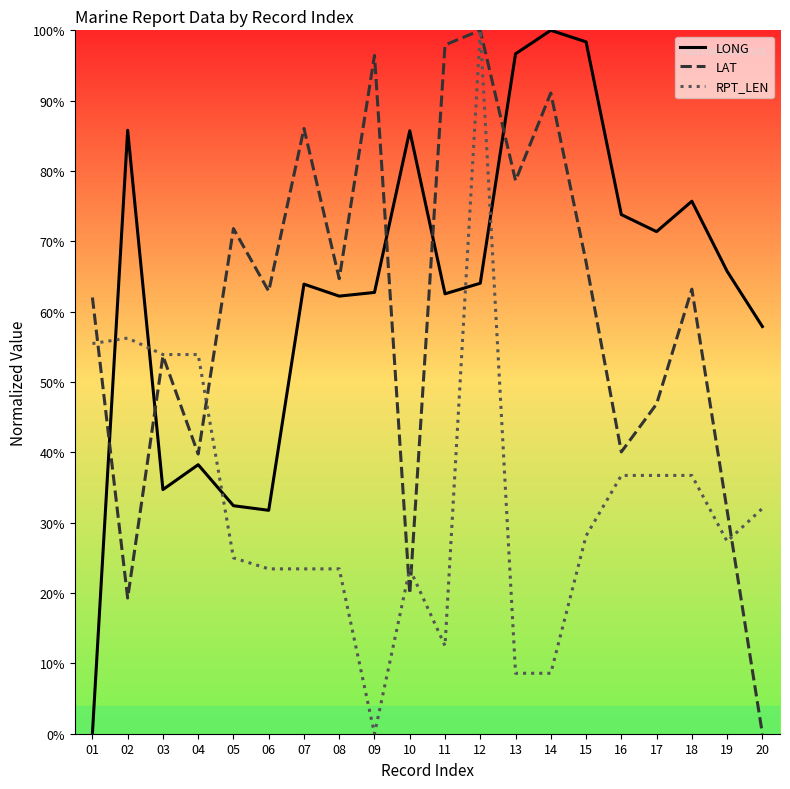

At which category is the sum across all series the highest?

12